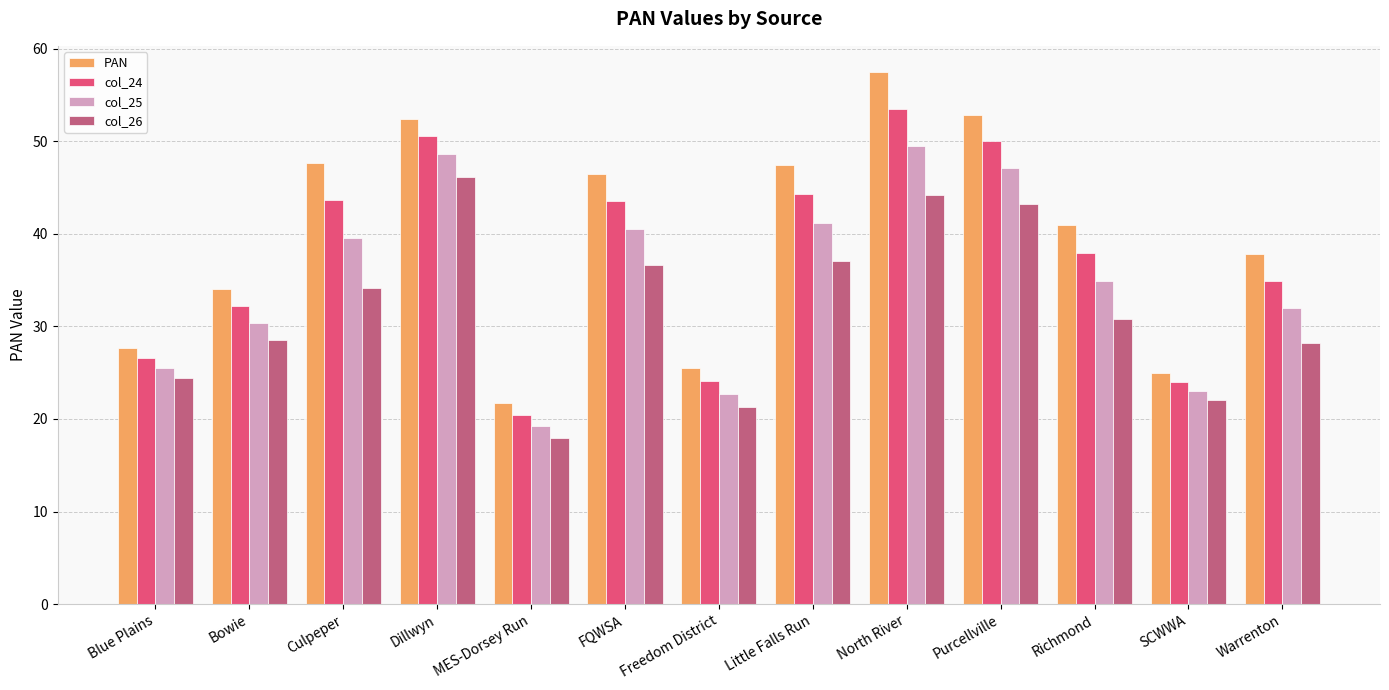

Which label corresponds to the smallest value in the chart?

MES-Dorsey Run